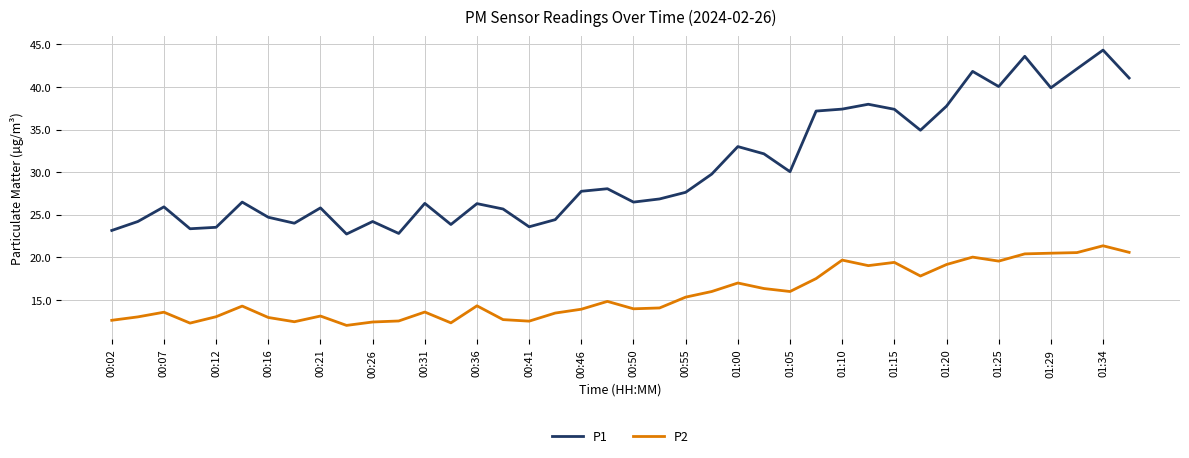

Which series has the widest spread of values?

P1